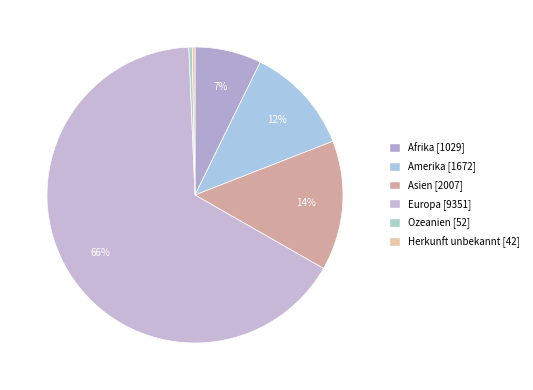

Combined, do Europa and Herkunft unbekannt account for over 50%?

Yes